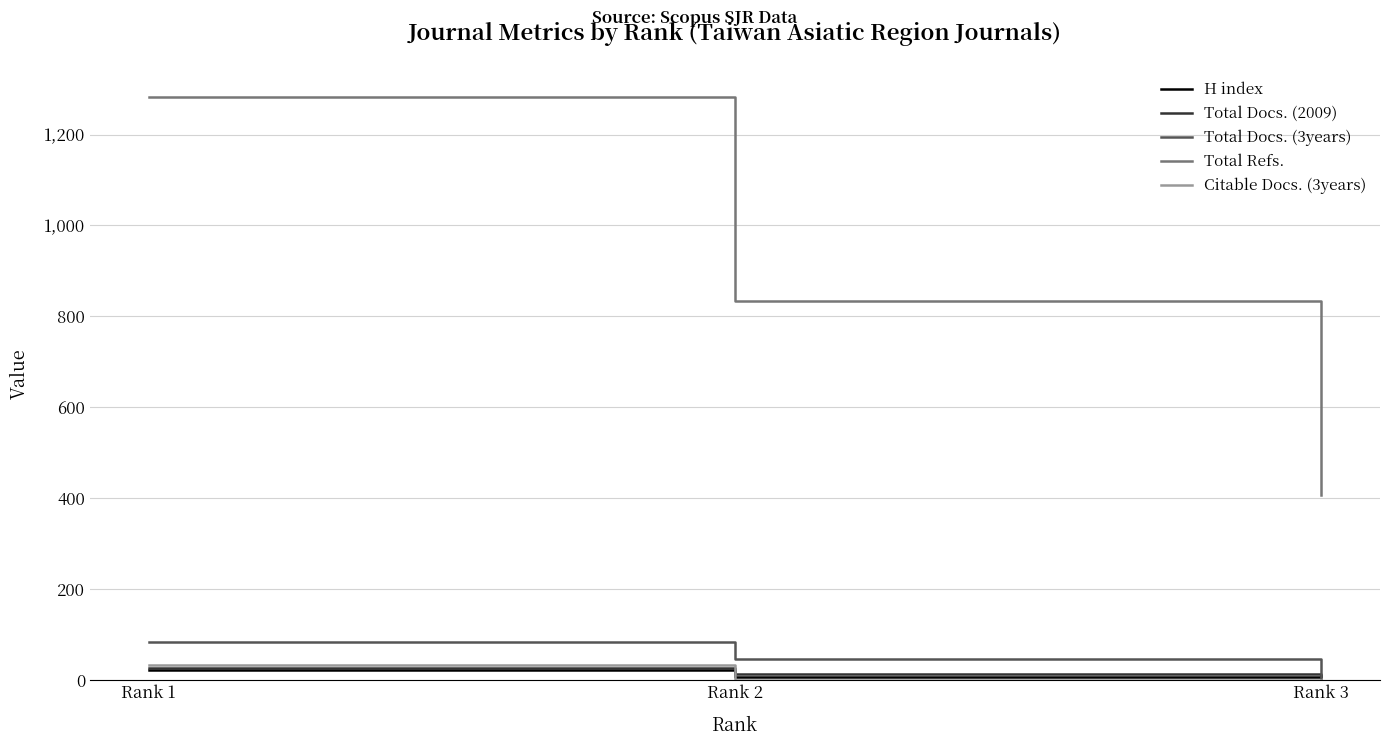

Between Rank 2 and Rank 3, which series saw the biggest shift?

Total Refs.